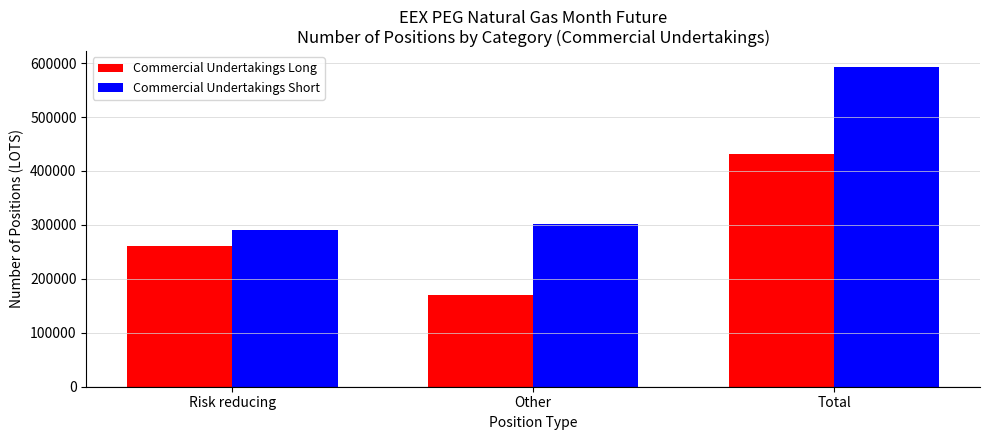

What position from the left is Risk reducing?

1